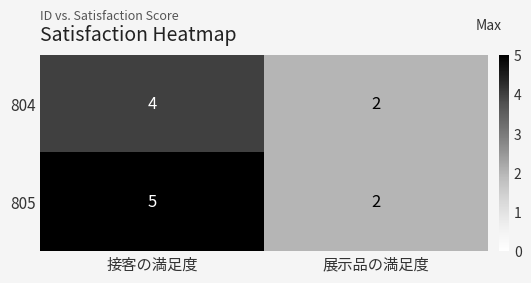

Which series has the largest total across all categories?

805